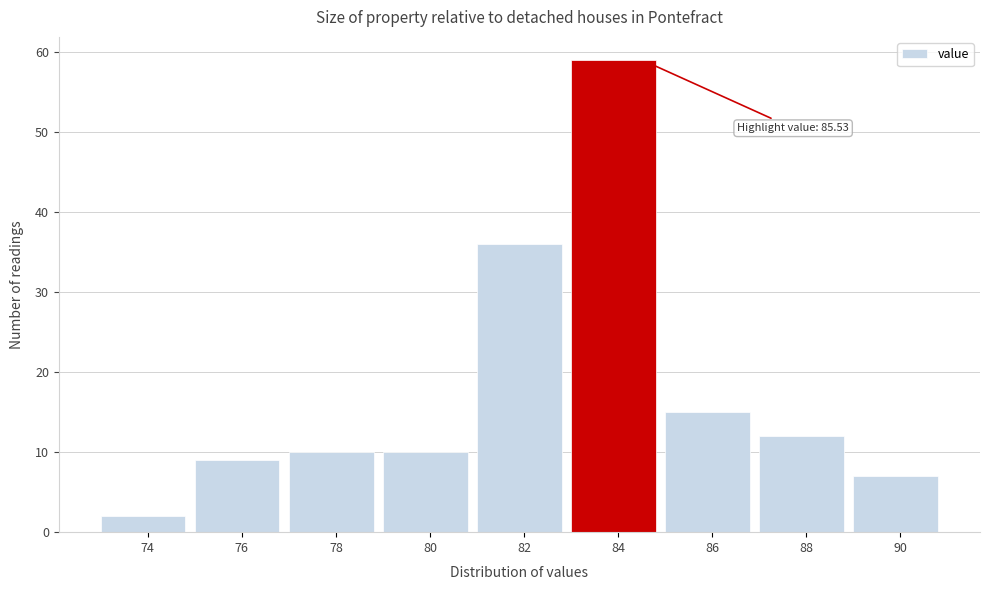

Reading left to right, extract all data points from this chart.

74=2	76=9	78=10	80=10	82=36	84=59	86=15	88=12	90=7